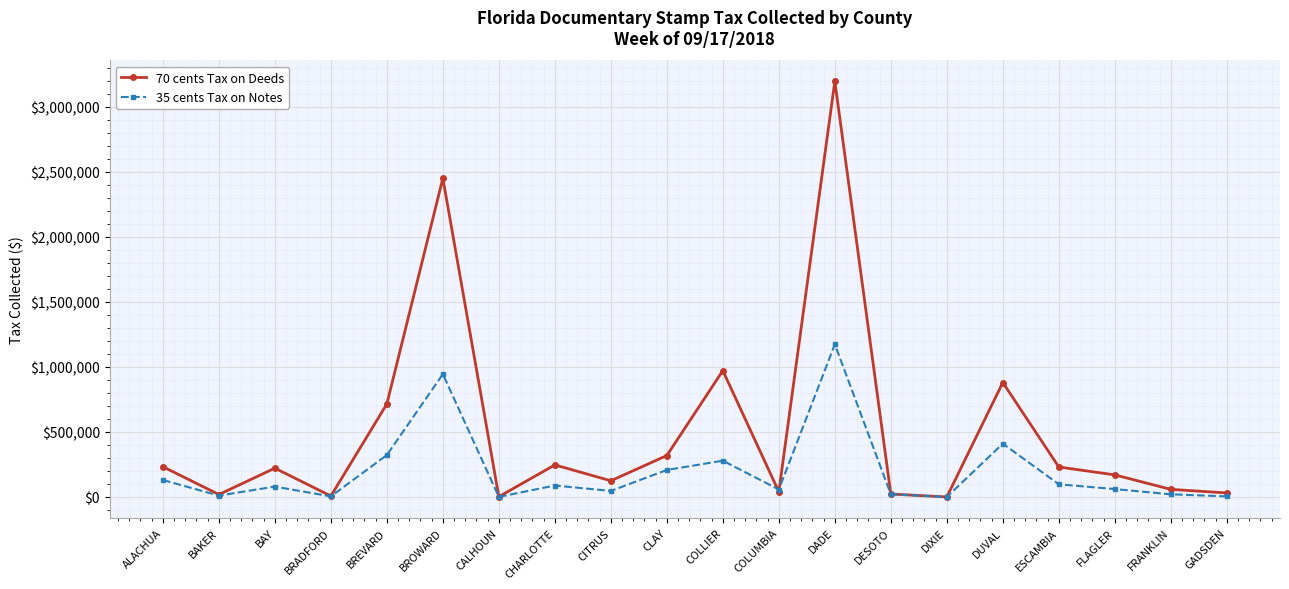

Which series has the largest total across all categories?

70 cents Tax on Deeds